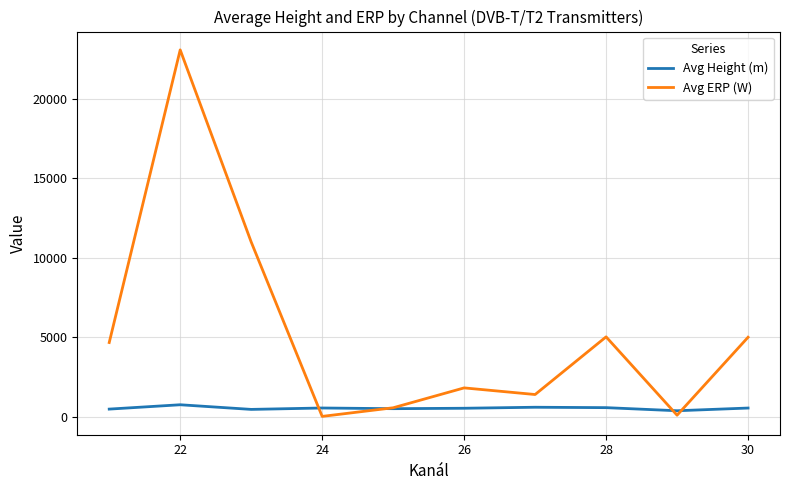

What is the difference between the maximum and minimum values in the Avg Height (m) series?

376.6